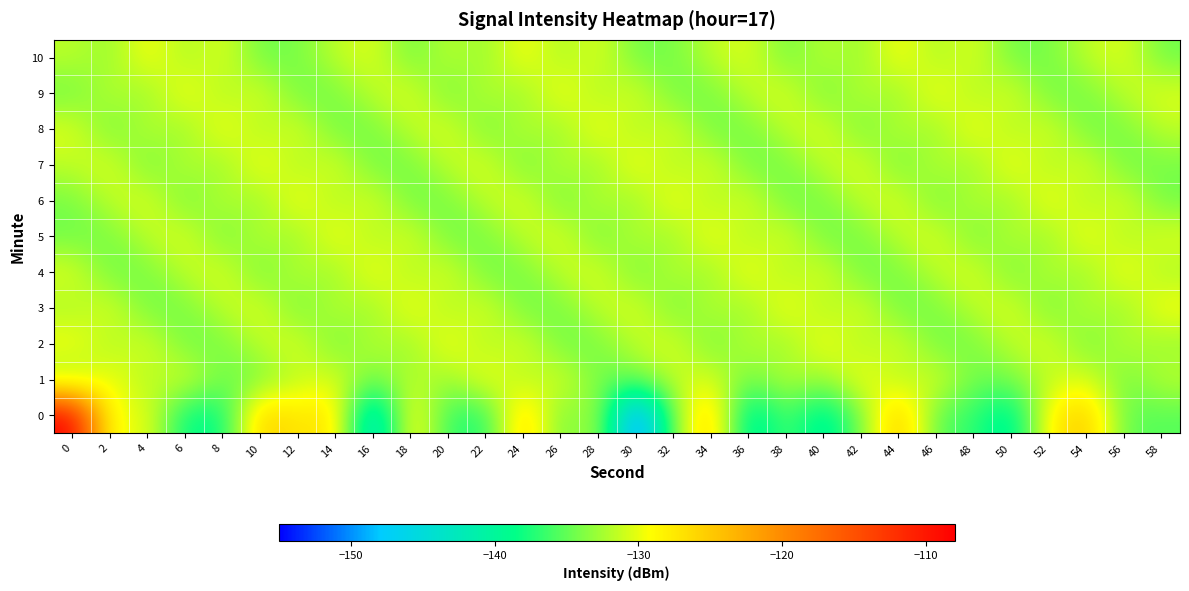

Reading left to right, what are all the values shown in this chart?

0: 0=-108.2	2=-130.3	4=-129.5	6=-138.9	8=-138.6	10=-125.0	12=-127.6	14=-126.8	16=-146.4	18=-127.4	20=-136.8	22=-137.5	24=-124.9	26=-135.1	28=-131.2	30=-153.7	32=-133.6	34=-124.6	36=-141.8	38=-135.2	40=-141.1	42=-134.1	44=-124.0	46=-135.3	48=-136.8	50=-141.0	52=-128.2	54=-124.5	56=-135.1	58=-135.4
1: 0=-133.1	2=-129.1	4=-132.5	6=-130.3	8=-134.5	10=-134.2	12=-131.6	14=-130.3	16=-134.6	18=-131.6	20=-133.1	22=-129.1	24=-132.5	26=-130.3	28=-134.5	30=-134.2	32=-131.6	34=-130.3	36=-134.6	38=-131.6	40=-133.1	42=-129.1	44=-132.5	46=-130.3	48=-134.5	50=-134.2	52=-131.6	54=-130.3	56=-134.6	58=-131.6
2: 0=-129.1	2=-132.5	4=-130.3	6=-134.5	8=-134.2	10=-131.6	12=-130.3	14=-134.6	16=-131.6	18=-133.1	20=-129.1	22=-132.5	24=-130.3	26=-134.5	28=-134.2	30=-131.6	32=-130.3	34=-134.6	36=-131.6	38=-133.1	40=-129.1	42=-132.5	44=-130.3	46=-134.5	48=-134.2	50=-131.6	52=-130.3	54=-134.6	56=-131.6	58=-133.1
3: 0=-132.5	2=-130.3	4=-134.5	6=-134.2	8=-131.6	10=-130.3	12=-134.6	14=-131.6	16=-133.1	18=-129.1	20=-132.5	22=-130.3	24=-134.5	26=-134.2	28=-131.6	30=-130.3	32=-134.6	34=-131.6	36=-133.1	38=-129.1	40=-132.5	42=-130.3	44=-134.5	46=-134.2	48=-131.6	50=-130.3	52=-134.6	54=-131.6	56=-133.1	58=-129.1
4: 0=-130.3	2=-134.5	4=-134.2	6=-131.6	8=-130.3	10=-134.6	12=-131.6	14=-133.1	16=-129.1	18=-132.5	20=-130.3	22=-134.5	24=-134.2	26=-131.6	28=-130.3	30=-134.6	32=-131.6	34=-133.1	36=-129.1	38=-132.5	40=-130.3	42=-134.5	44=-134.2	46=-131.6	48=-130.3	50=-134.6	52=-131.6	54=-133.1	56=-129.1	58=-132.5
5: 0=-134.5	2=-134.2	4=-131.6	6=-130.3	8=-134.6	10=-131.6	12=-133.1	14=-129.1	16=-132.5	18=-130.3	20=-134.5	22=-134.2	24=-131.6	26=-130.3	28=-134.6	30=-131.6	32=-133.1	34=-129.1	36=-132.5	38=-130.3	40=-134.5	42=-134.2	44=-131.6	46=-130.3	48=-134.6	50=-131.6	52=-133.1	54=-129.1	56=-132.5	58=-130.3
6: 0=-134.2	2=-131.6	4=-130.3	6=-134.6	8=-131.6	10=-133.1	12=-129.1	14=-132.5	16=-130.3	18=-134.5	20=-134.2	22=-131.6	24=-130.3	26=-134.6	28=-131.6	30=-133.1	32=-129.1	34=-132.5	36=-130.3	38=-134.5	40=-134.2	42=-131.6	44=-130.3	46=-134.6	48=-131.6	50=-133.1	52=-129.1	54=-132.5	56=-130.3	58=-134.5
7: 0=-131.6	2=-130.3	4=-134.6	6=-131.6	8=-133.1	10=-129.1	12=-132.5	14=-130.3	16=-134.5	18=-134.2	20=-131.6	22=-130.3	24=-134.6	26=-131.6	28=-133.1	30=-129.1	32=-132.5	34=-130.3	36=-134.5	38=-134.2	40=-131.6	42=-130.3	44=-134.6	46=-131.6	48=-133.1	50=-129.1	52=-132.5	54=-130.3	56=-134.5	58=-134.2
8: 0=-130.3	2=-134.6	4=-131.6	6=-133.1	8=-129.1	10=-132.5	12=-130.3	14=-134.5	16=-134.2	18=-131.6	20=-130.3	22=-134.6	24=-131.6	26=-133.1	28=-129.1	30=-132.5	32=-130.3	34=-134.5	36=-134.2	38=-131.6	40=-130.3	42=-134.6	44=-131.6	46=-133.1	48=-129.1	50=-132.5	52=-130.3	54=-134.5	56=-134.2	58=-131.6
9: 0=-134.6	2=-131.6	4=-133.1	6=-129.1	8=-132.5	10=-130.3	12=-134.5	14=-134.2	16=-131.6	18=-130.3	20=-134.6	22=-131.6	24=-133.1	26=-129.1	28=-132.5	30=-130.3	32=-134.5	34=-134.2	36=-131.6	38=-130.3	40=-134.6	42=-131.6	44=-133.1	46=-129.1	48=-132.5	50=-130.3	52=-134.5	54=-134.2	56=-131.6	58=-130.3
10: 0=-131.6	2=-133.1	4=-129.1	6=-132.5	8=-130.3	10=-134.5	12=-134.2	14=-131.6	16=-130.3	18=-134.6	20=-131.6	22=-133.1	24=-129.1	26=-132.5	28=-130.3	30=-134.5	32=-134.2	34=-131.6	36=-130.3	38=-134.6	40=-131.6	42=-133.1	44=-129.1	46=-132.5	48=-130.3	50=-134.5	52=-134.2	54=-131.6	56=-130.3	58=-134.6